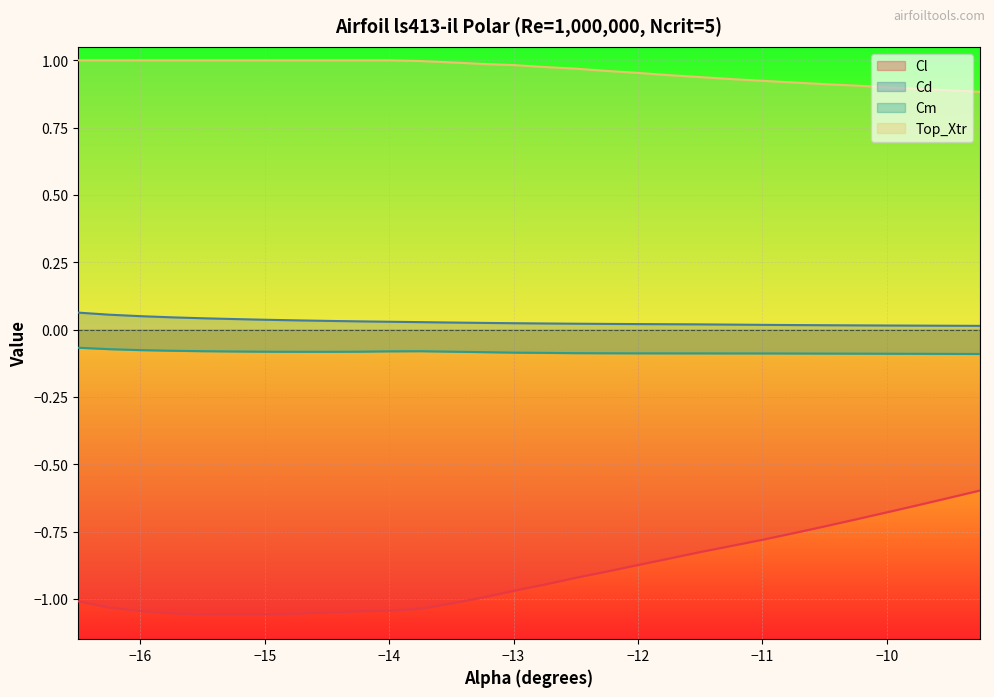

Which series has the largest total across all categories?

Top_Xtr